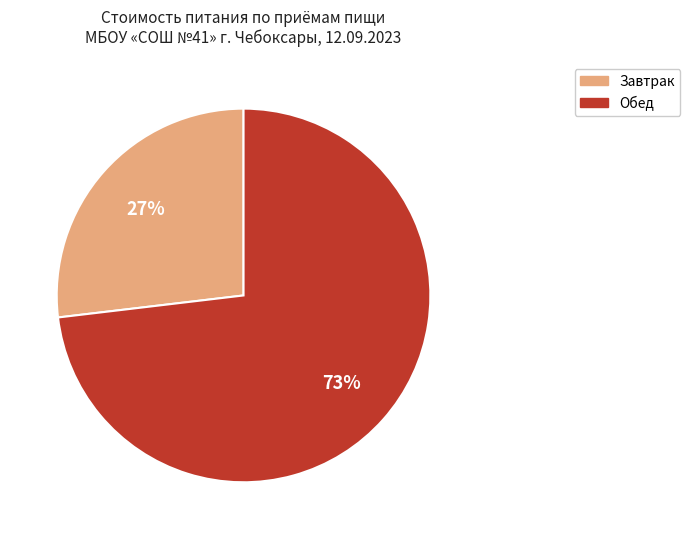

To the nearest percent, what is the difference between the largest and smallest slice percentages?

46%